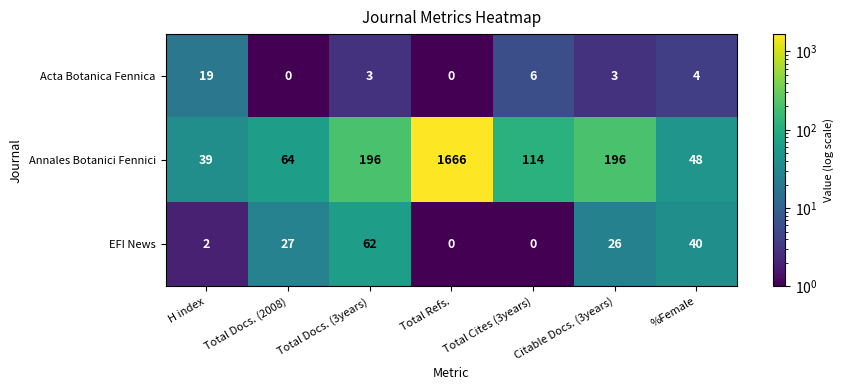

At which category is the sum across all series the highest?

Total Refs.